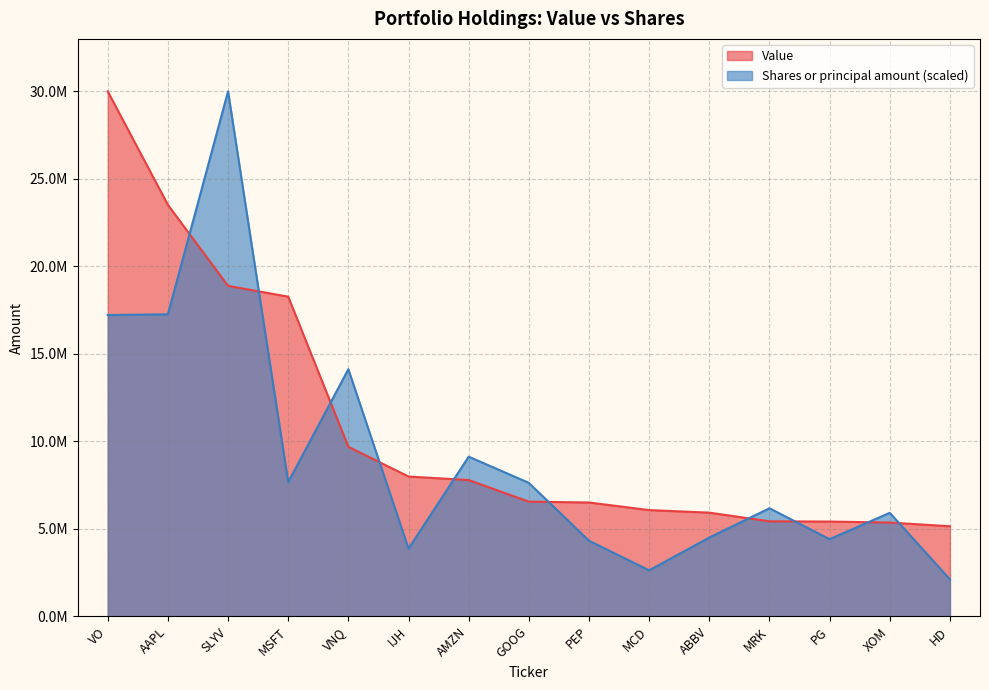

True or false: Value and Shares or principal amount intersect in this chart.

True